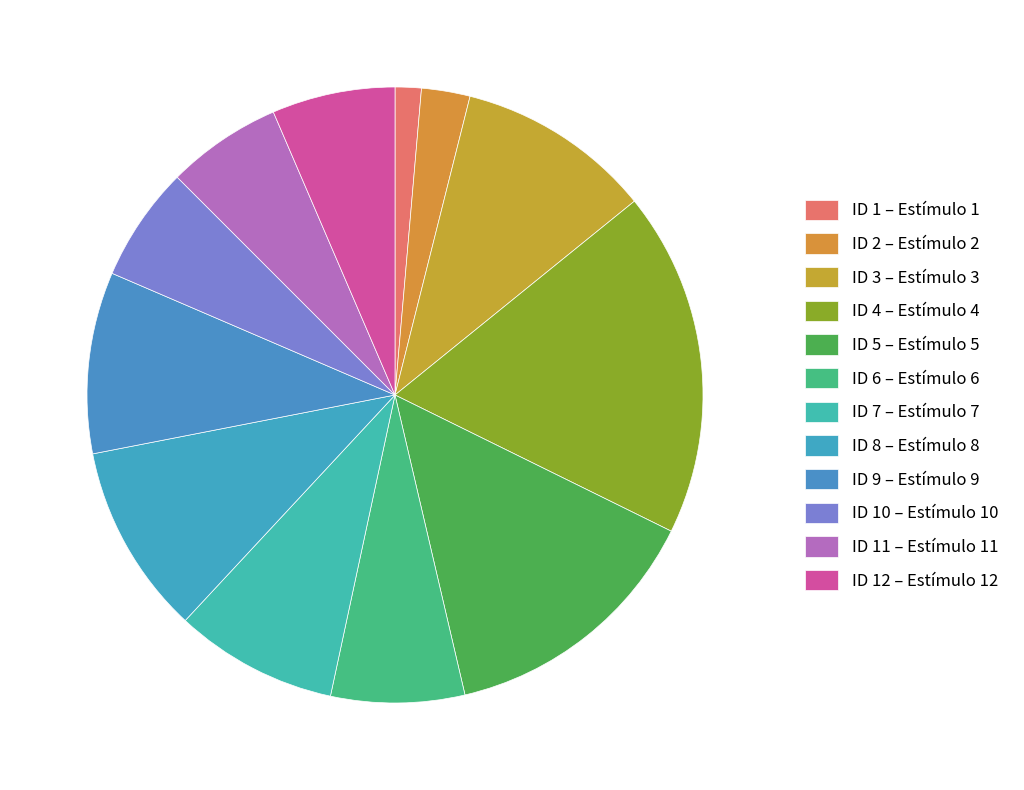

What is the largest slice in the pie chart?

ID 4